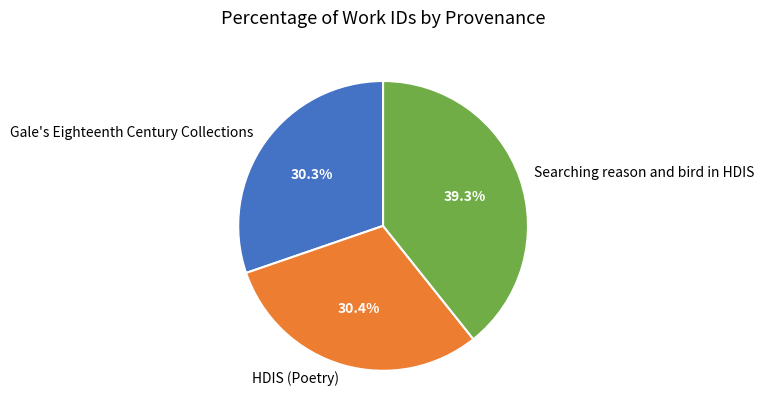

To the nearest percent, what portion does HDIS (Poetry) represent?

30%